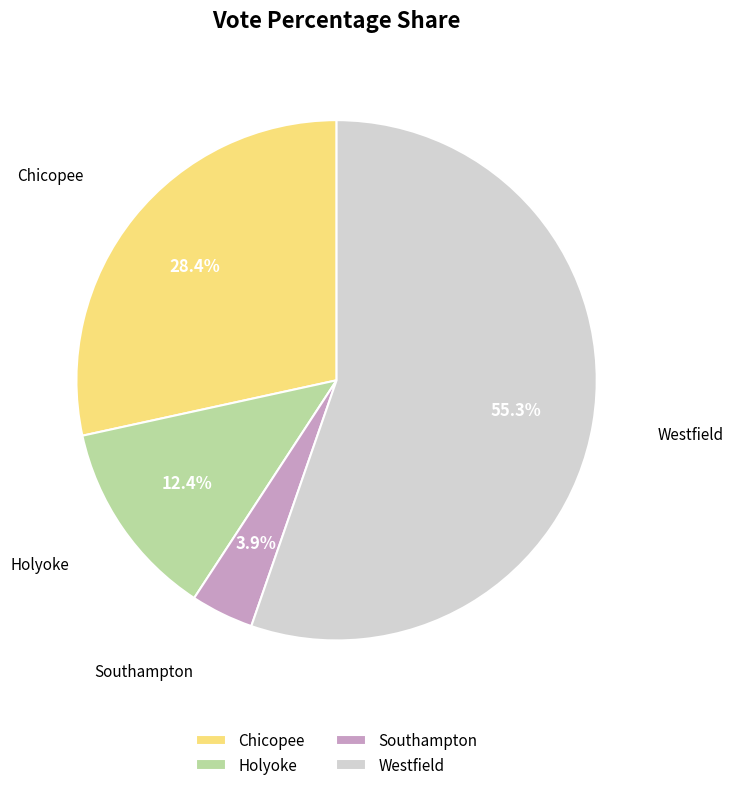

Is it true that Chicopee is 15% of the pie?

False